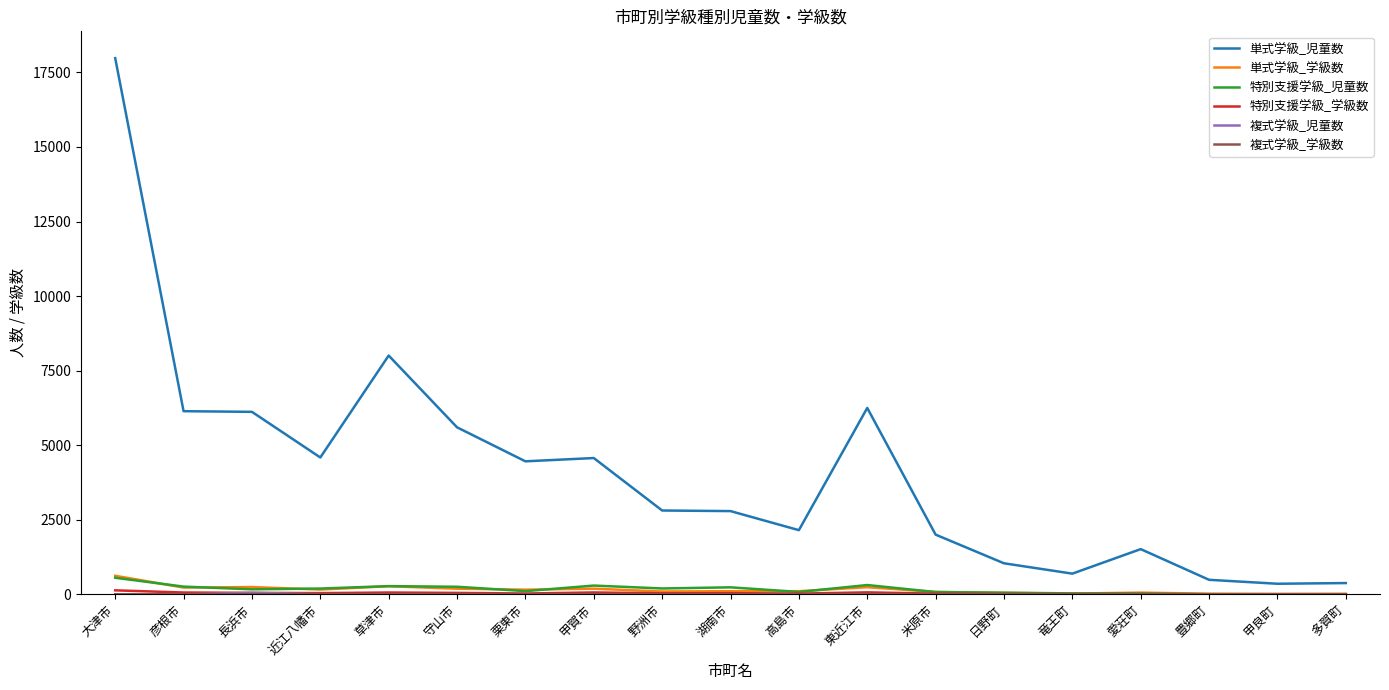

At which label does 単式学級_学級数 first exceed 106?

大津市